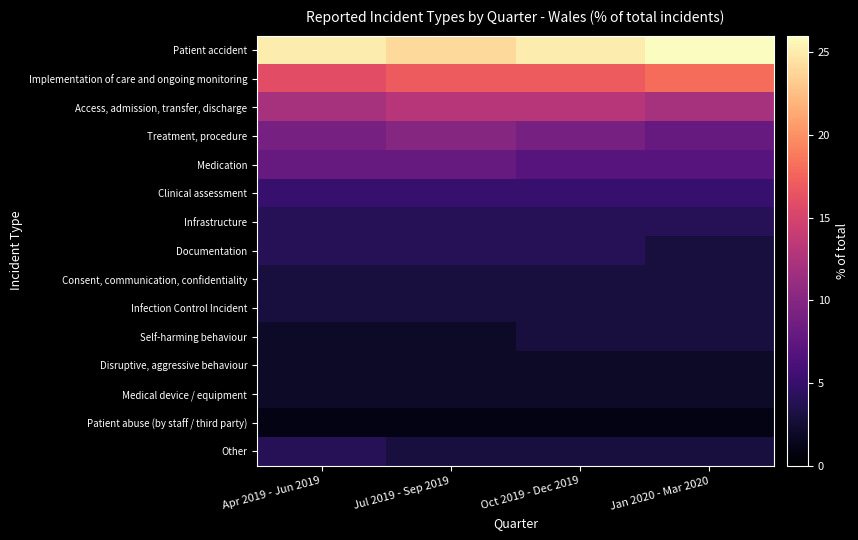

List the series in order of their peak value, highest first.

Patient accident, Implementation of care and ongoing monitoring, Access, admission, transfer, discharge, Treatment, procedure, Medication, Clinical assessment, Infrastructure, Documentation, Other, Consent, communication, confidentiality, Infection Control Incident, Self-harming behaviour, Disruptive, aggressive behaviour, Medical device / equipment, Patient abuse (by staff / third party)